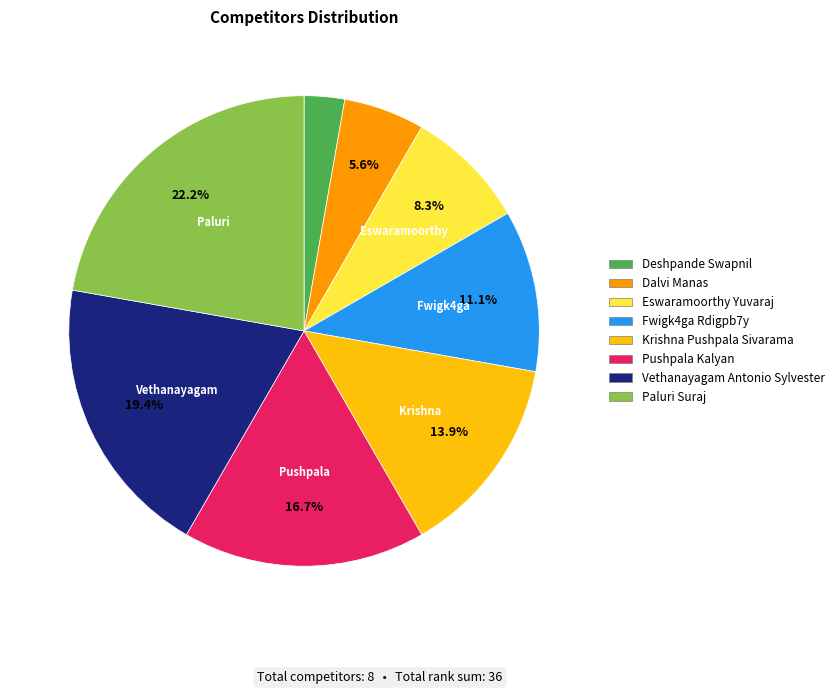

Between Krishna Pushpala Sivarama and Pushpala Kalyan, which is larger?

Pushpala Kalyan